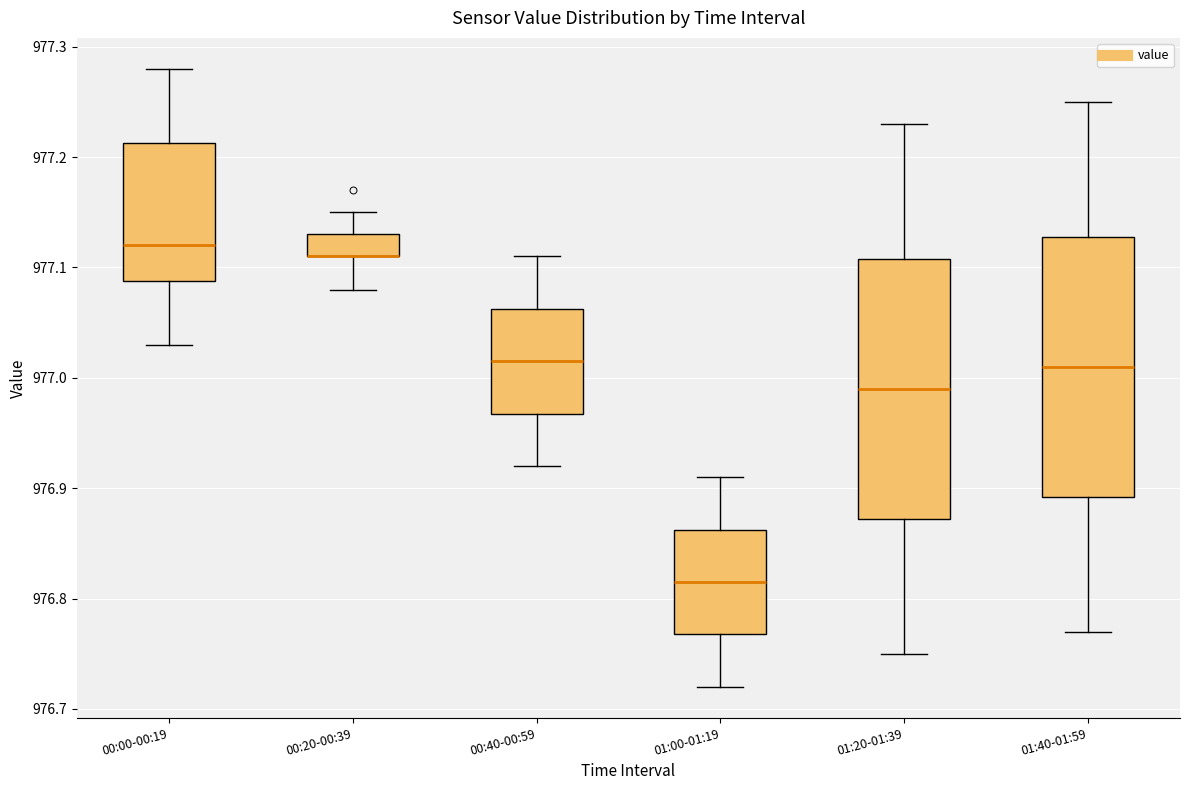

Reading left to right, transcribe this box plot: for each box, give where its median line is, the range the box spans, and where its two whiskers end, as read against the y-axis. The values are not printed on the chart, so give them approximately, as read against the axis.

00:00-00:19: median 977.12, box 977.09 to 977.21, whiskers 977.03 to 977.28
00:20-00:39: median 977.11 (drawn on the box's lower edge), box 977.11 to 977.13, whiskers 977.08 to 977.15
00:40-00:59: median 977.02, box 976.97 to 977.06, whiskers 976.92 to 977.11
01:00-01:19: median 976.82, box 976.77 to 976.86, whiskers 976.72 to 976.91
01:20-01:39: median 976.99, box 976.87 to 977.11, whiskers 976.75 to 977.23
01:40-01:59: median 977.01, box 976.89 to 977.13, whiskers 976.77 to 977.25